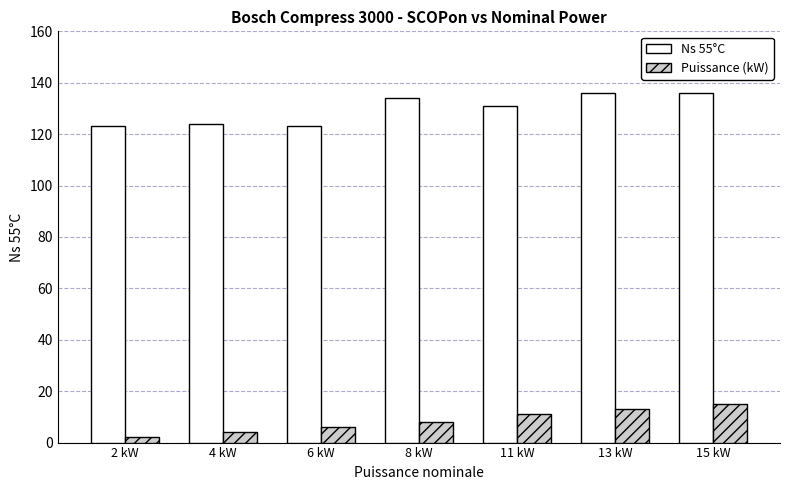

Reading right to left, list all the values displayed in this chart.

Ns 55°C: 15 kW=136	13 kW=136	11 kW=131	8 kW=134	6 kW=123	4 kW=124	2 kW=123
Puissance (kW): 15 kW=15	13 kW=13	11 kW=11	8 kW=8	6 kW=6	4 kW=4	2 kW=2